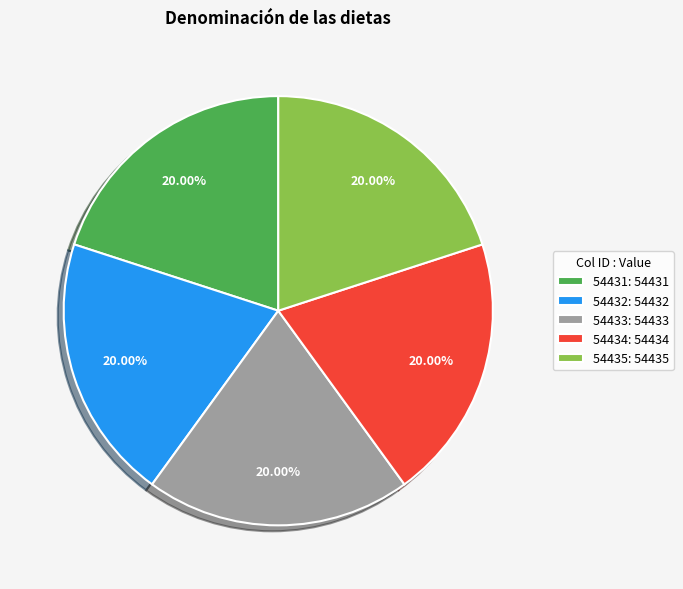

The 54435 slice represents 20% of the pie. True or false?

True